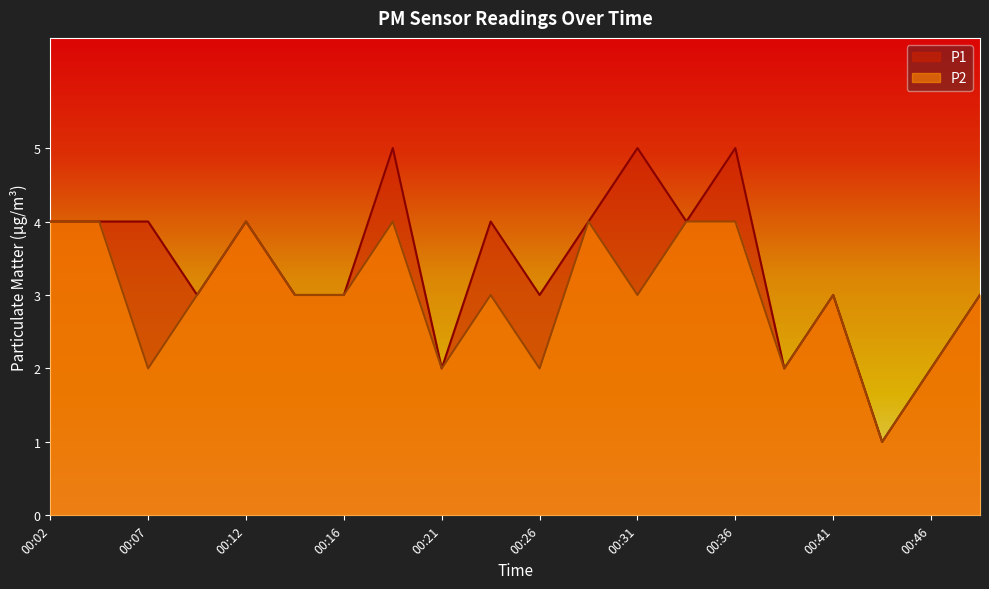

True or false: P1 and P2 intersect in this chart.

False